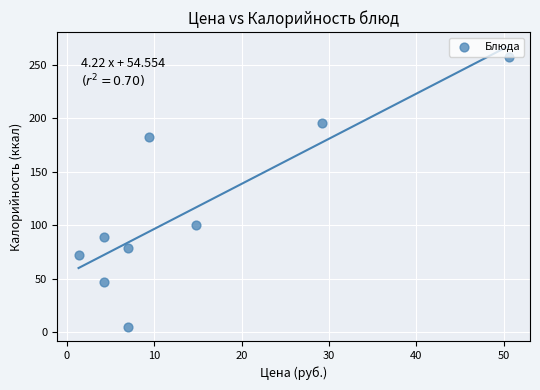

What Y value in the scatter plot is closest to 131?

100.0